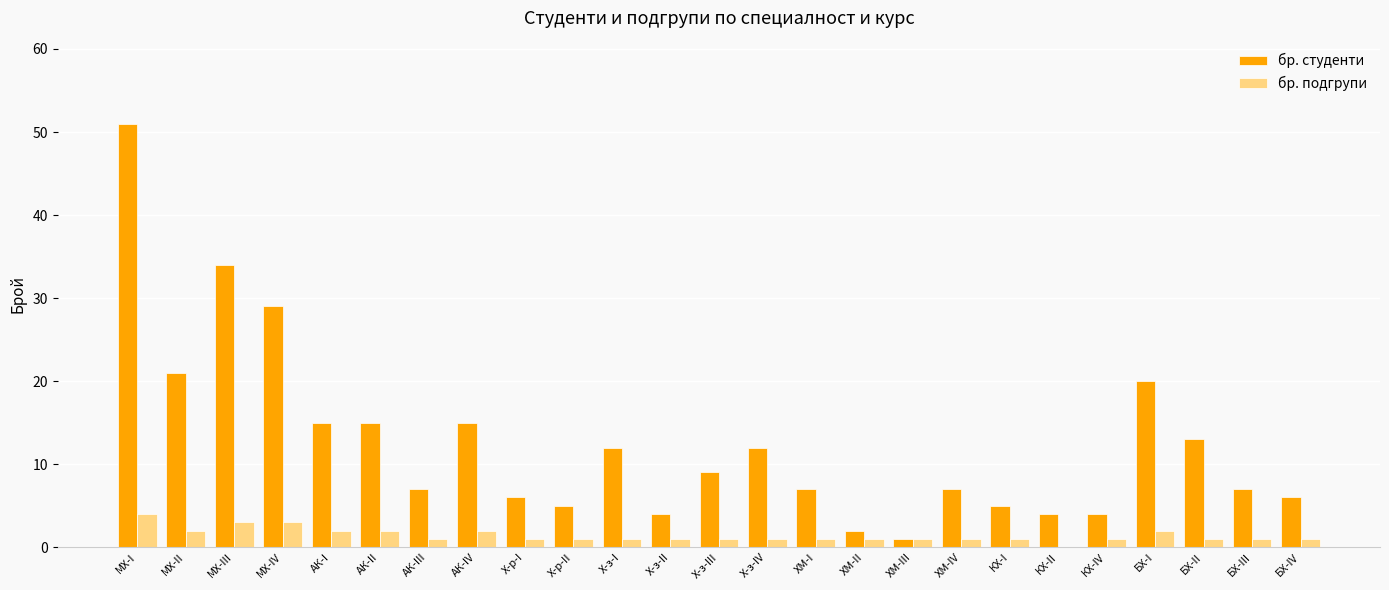

What is the difference between the бр. подгрупи values at БХ-I and Х-з-II?

1